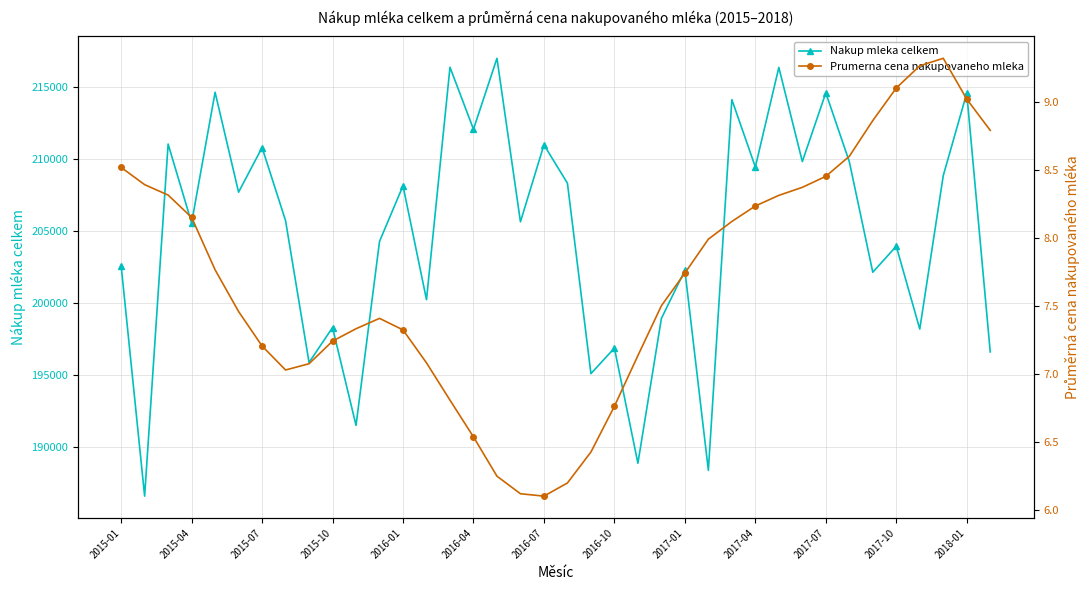

What is the value of the Nakup mleka celkem point at the 35th from the left?

198188.0